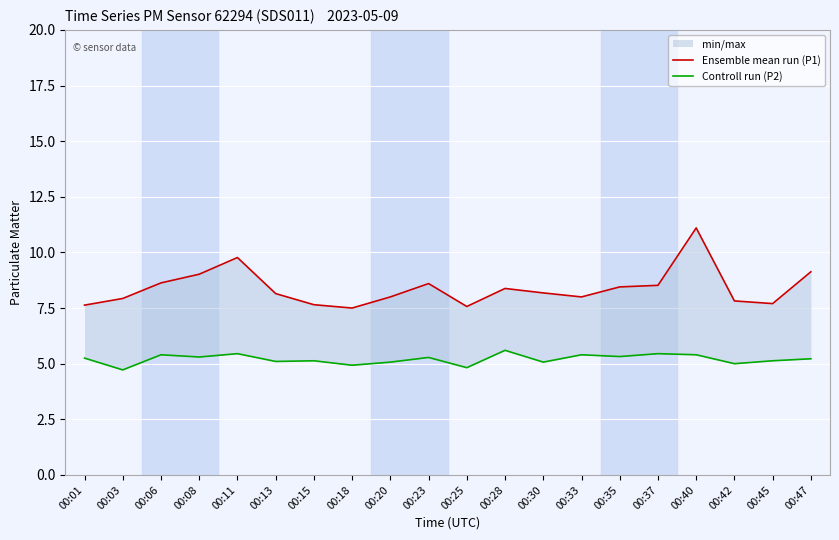

True or false: Controll run (P2) has a value of 1.5 at 00:03.

False